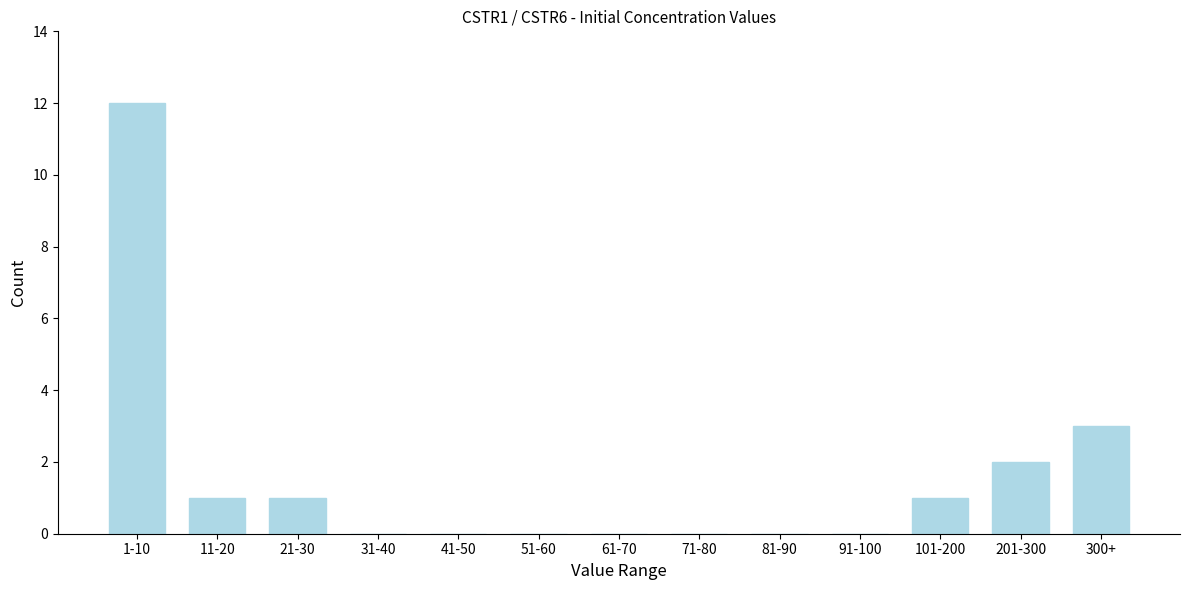

Reading right to left, transcribe all the data shown in this chart.

300+=3	201-300=2	101-200=1	91-100=0	81-90=0	71-80=0	61-70=0	51-60=0	41-50=0	31-40=0	21-30=1	11-20=1	1-10=12